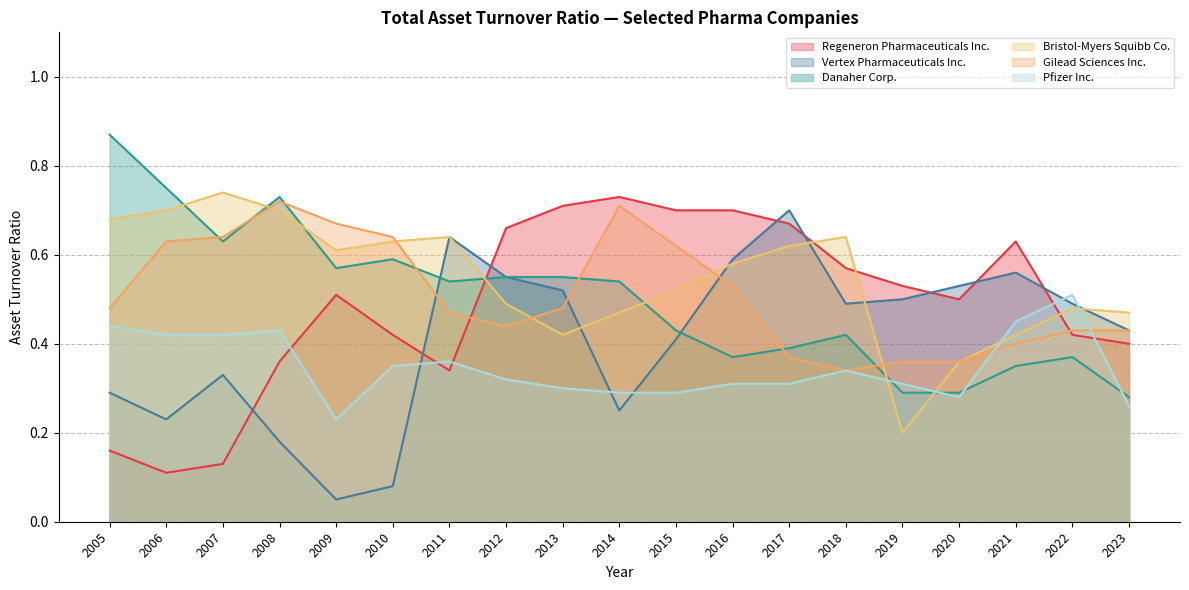

Which series ends up on top after the final intersection of Regeneron Pharmaceuticals Inc. and Gilead Sciences Inc.?

Gilead Sciences Inc.